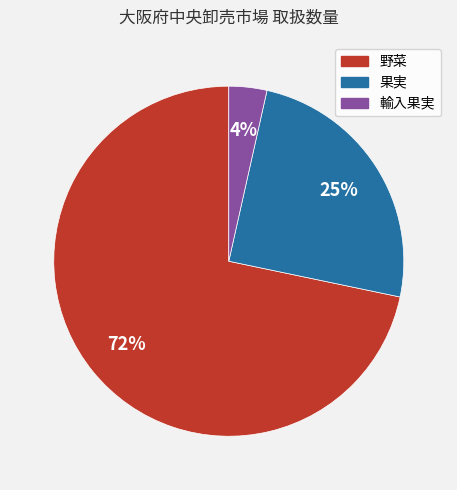

Is the sum of 輸入果実 and 果実 greater than half?

No